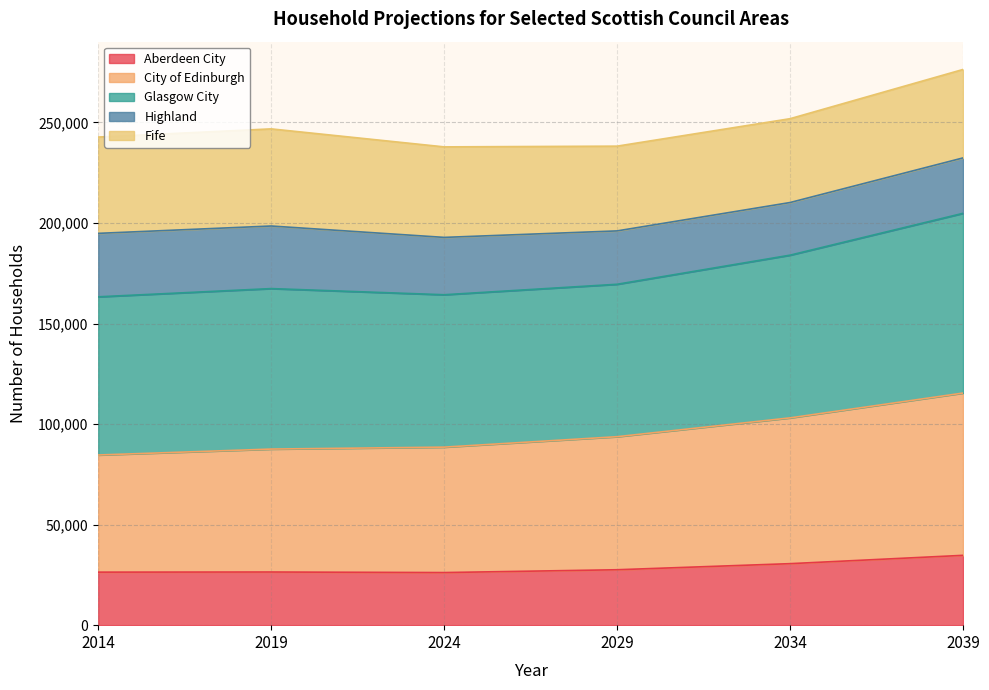

What is the total value across all series at 2019?

246812